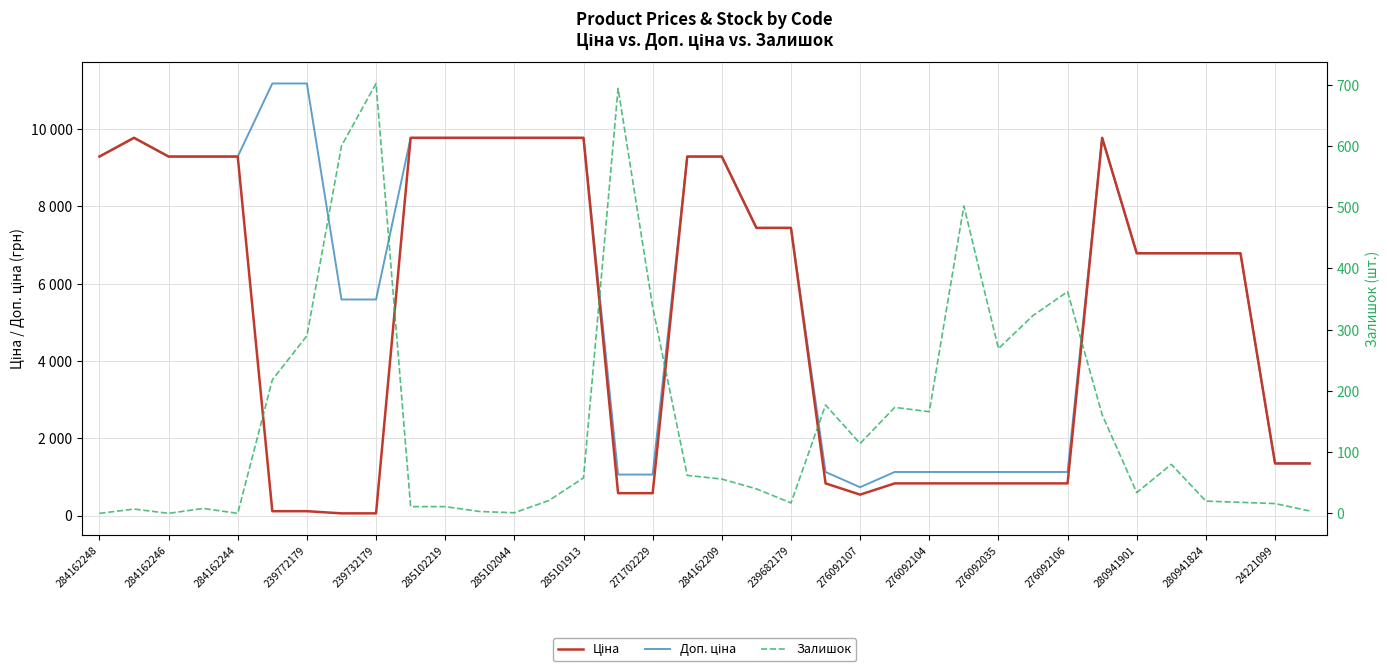

What is the label of the 31st point from the right?

285102219